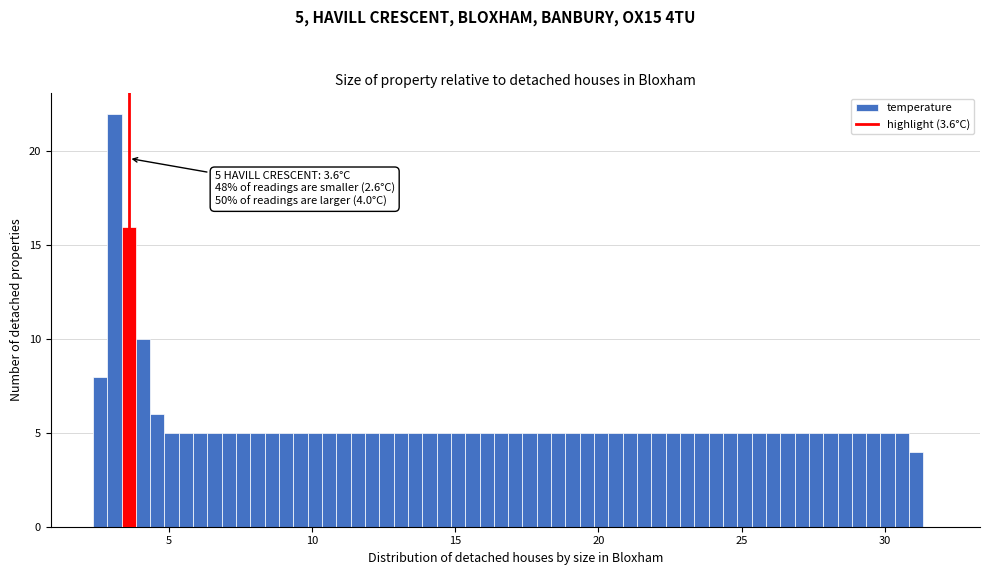

Around what value on the x-axis is the tallest bar? Give the approximate position of its centre, as read against the axis.

3.0